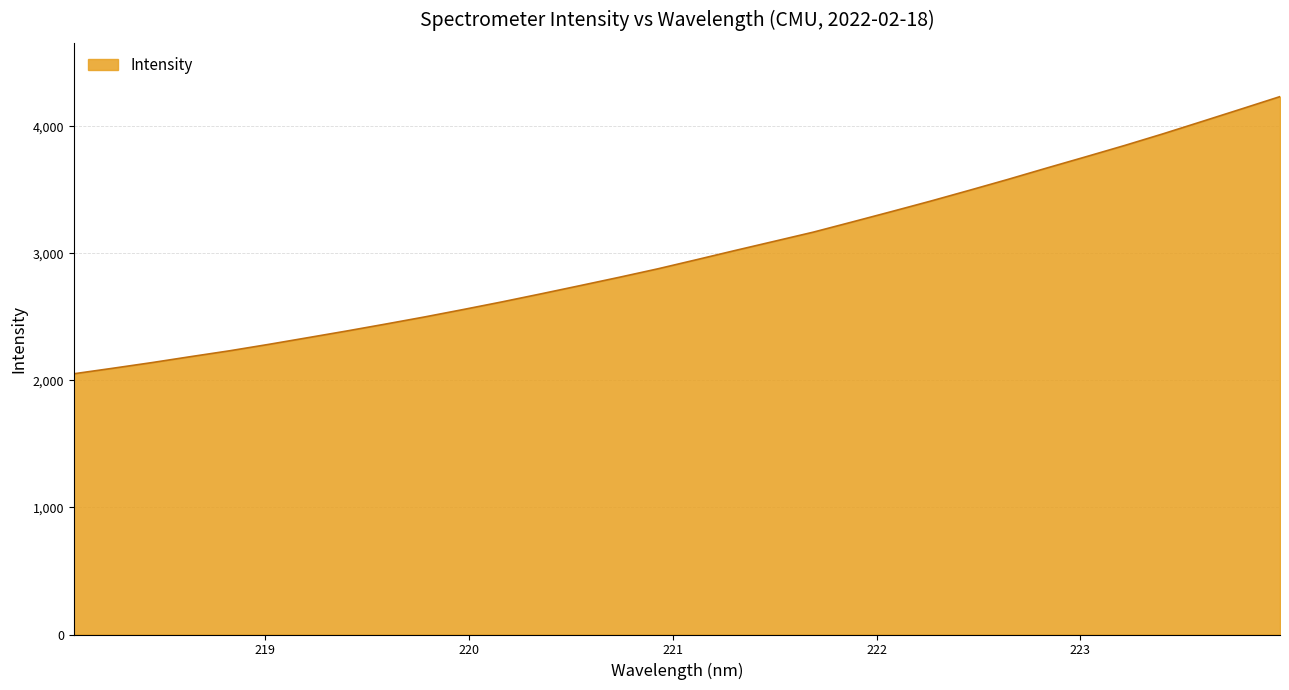

What is the smallest value displayed?

2052.5